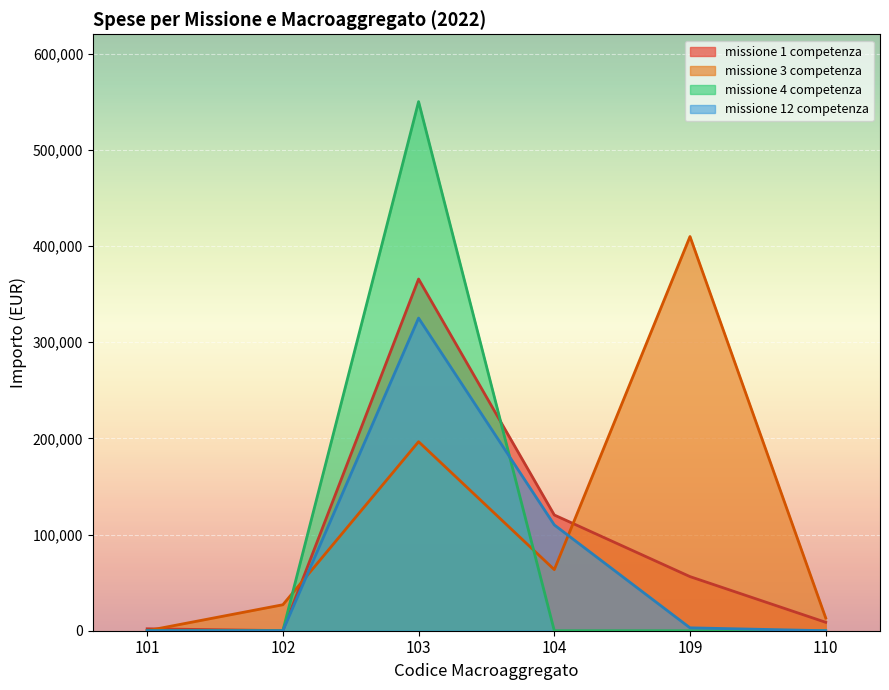

Rank the categories by missione 3 competenza value from lowest to highest.

101, 110, 102, 104, 103, 109